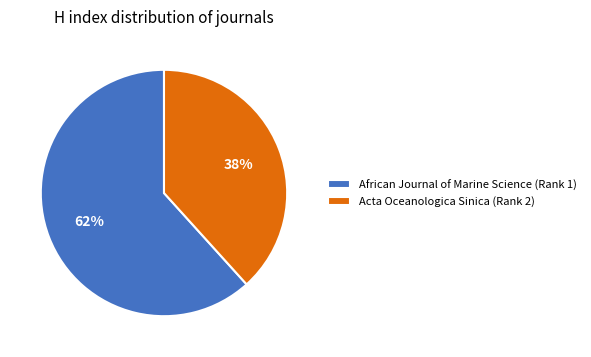

Is it true that Acta Oceanologica Sinica (Rank 2) is 38% of the pie?

True